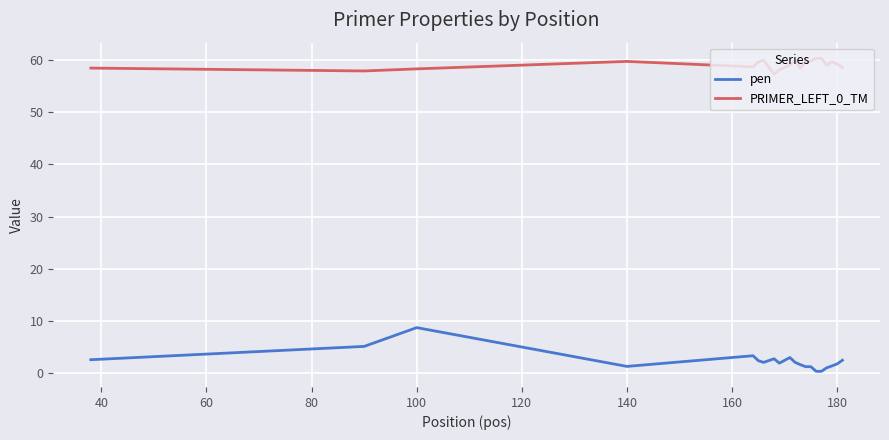

What is the highest value of the PRIMER_LEFT_0_TM series?

60.3